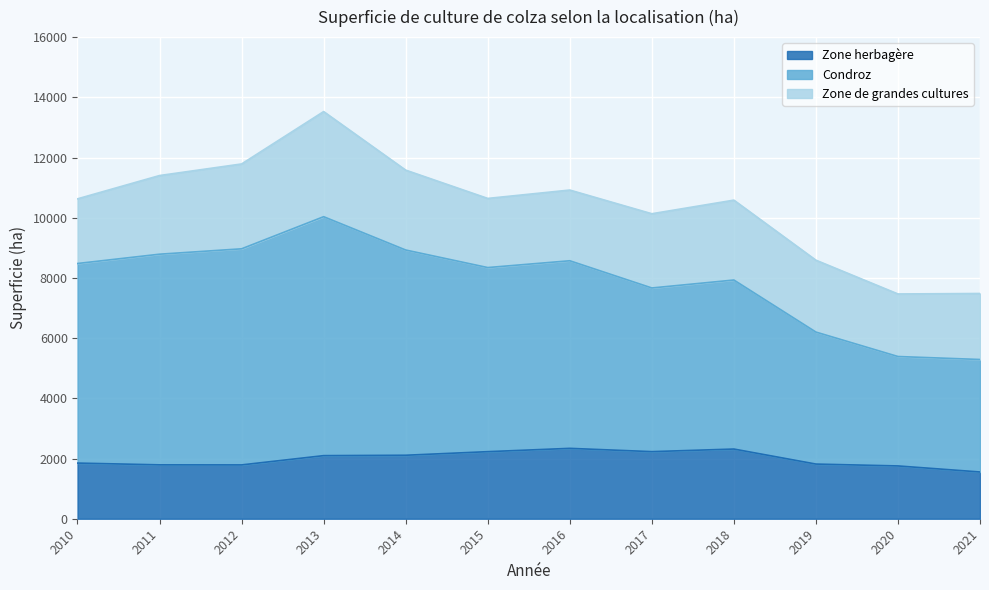

True or false: Zone herbagère has a value of 2540 at 2020.

False